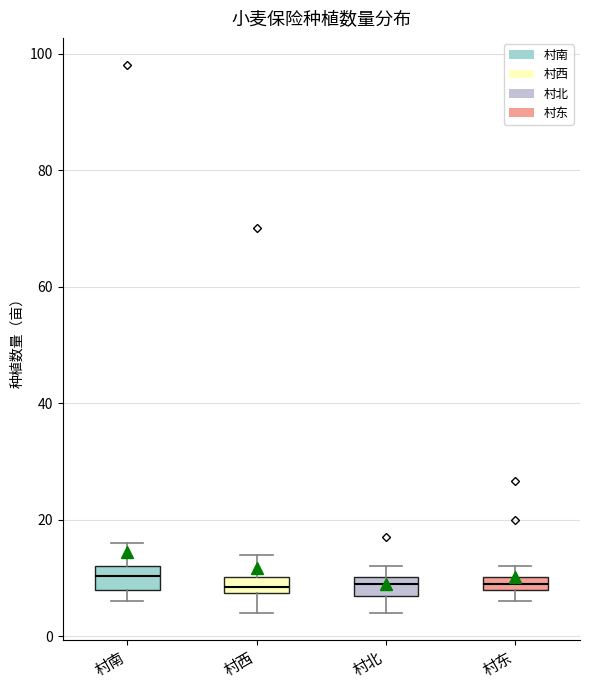

Where is the upper edge of the box for 村东 on the y-axis? The values are not printed on the chart, so give them approximately, as read against the axis.

10